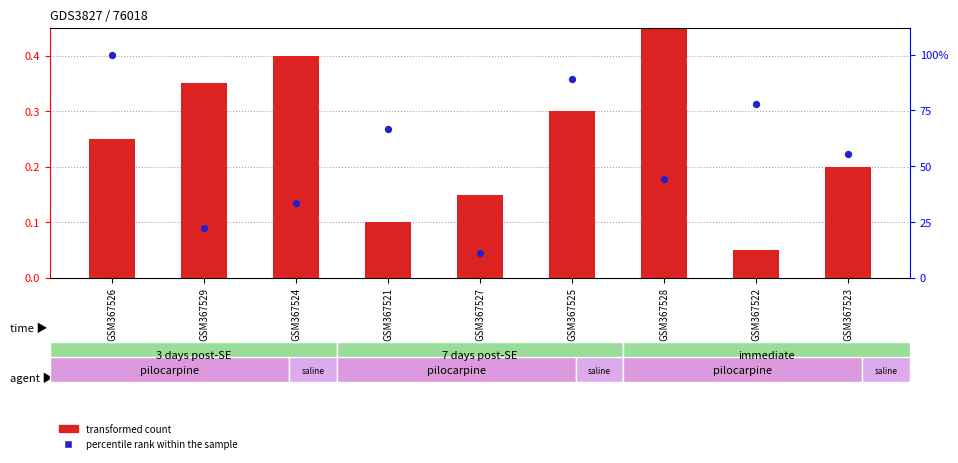

Which series has the largest Y range (max minus min)?

percentile rank within the sample